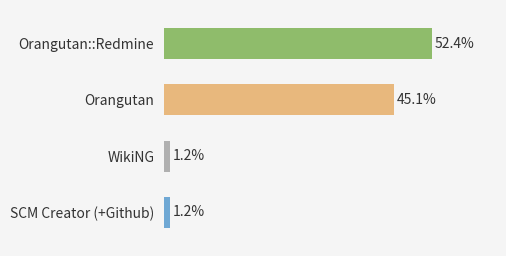

Which category has the highest value across all series?

Orangutan::Redmine